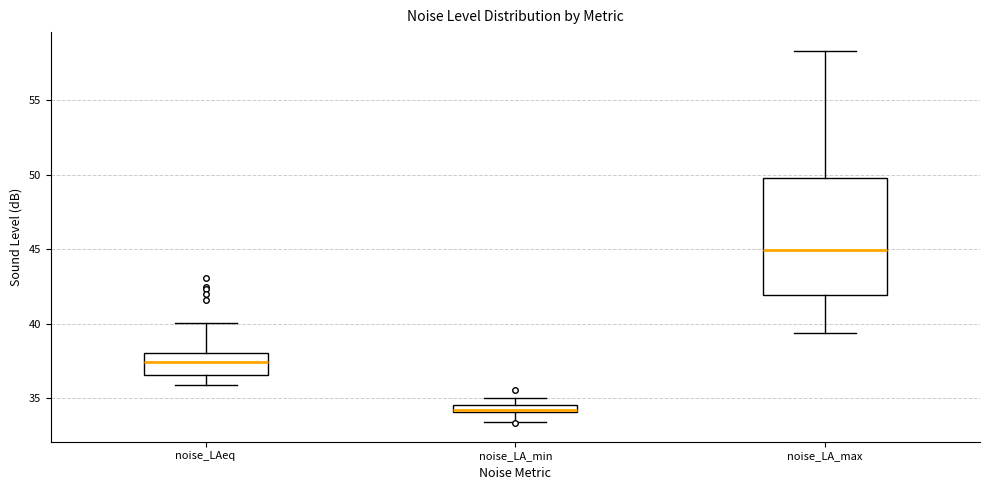

Which box is the tallest, from its lower edge to its upper edge?

noise_LA_max